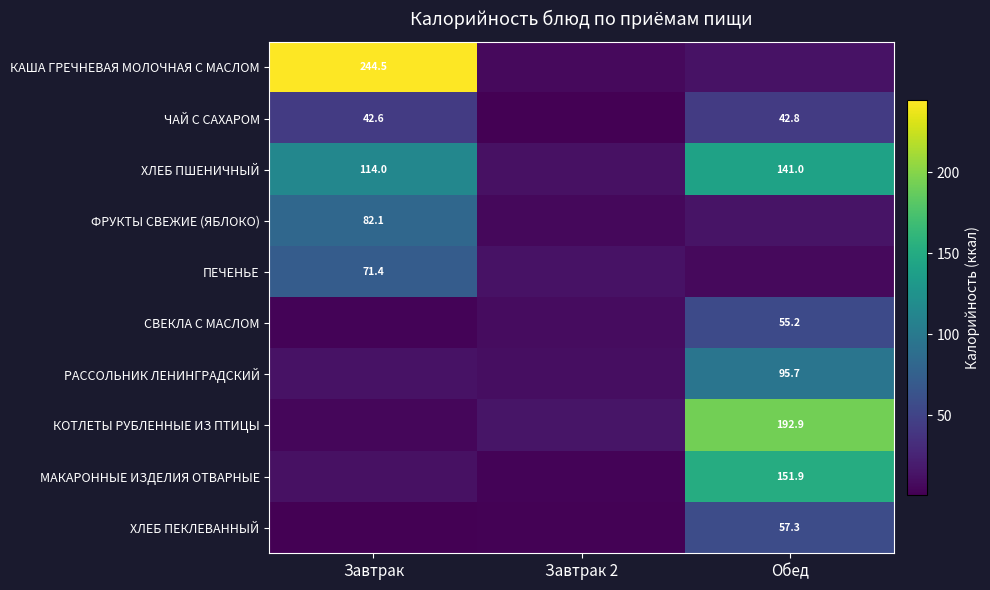

What is the difference between the second highest and minimum values in the ФРУКТЫ СВЕЖИЕ (ЯБЛОКО) series?

8.3